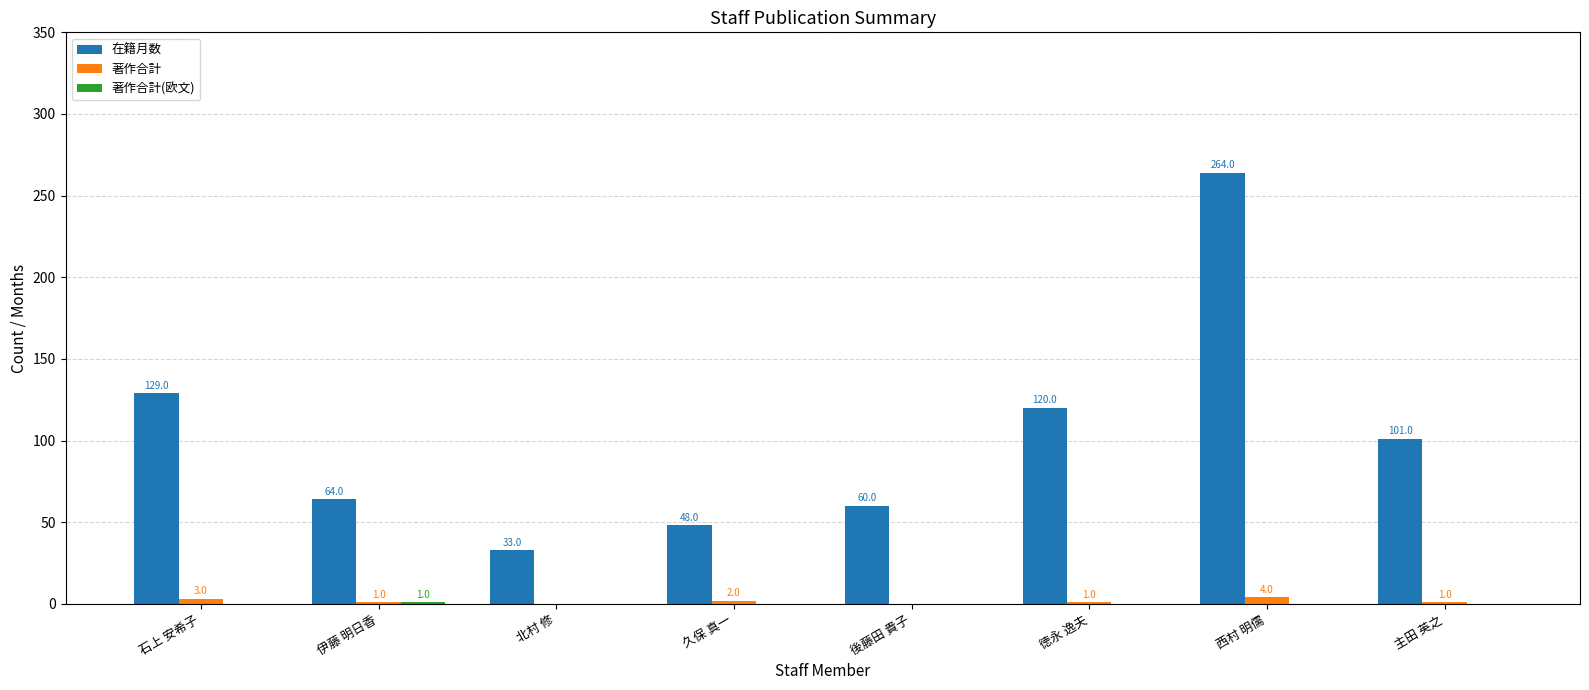

Where is 在籍月数 nearest to the value 148?

石上 安希子